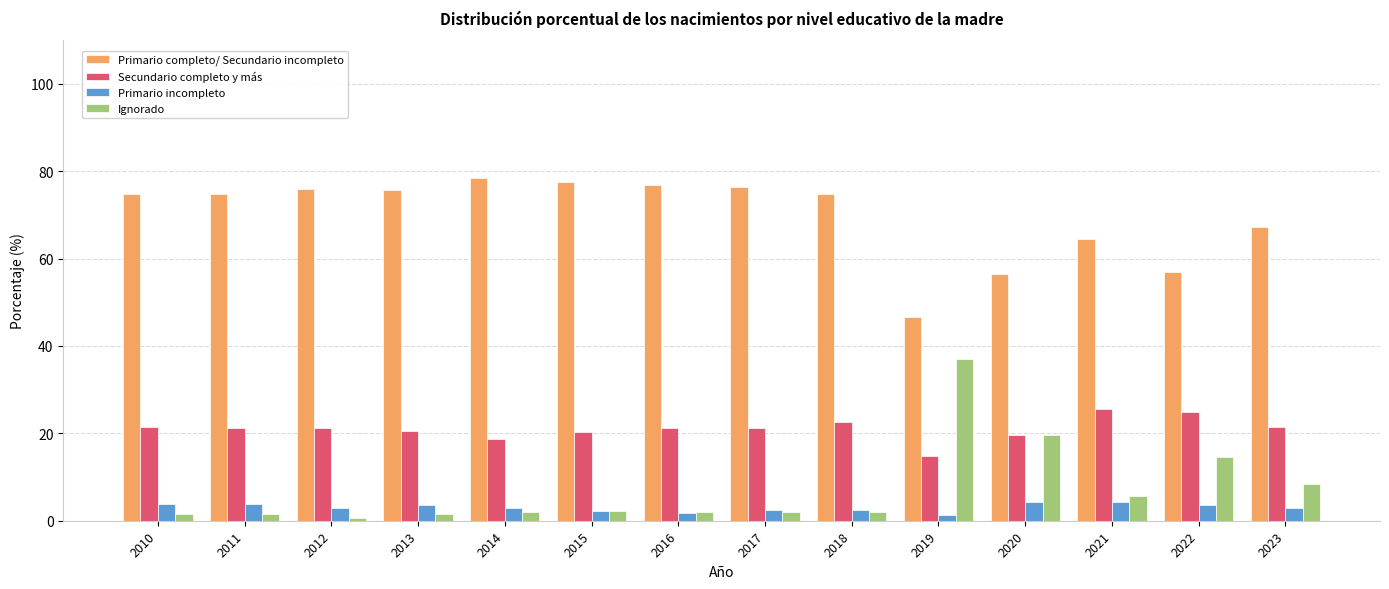

List the series in order of their peak value, lowest first.

Primario incompleto, Secundario completo y más, Ignorado, Primario completo/ Secundario incompleto